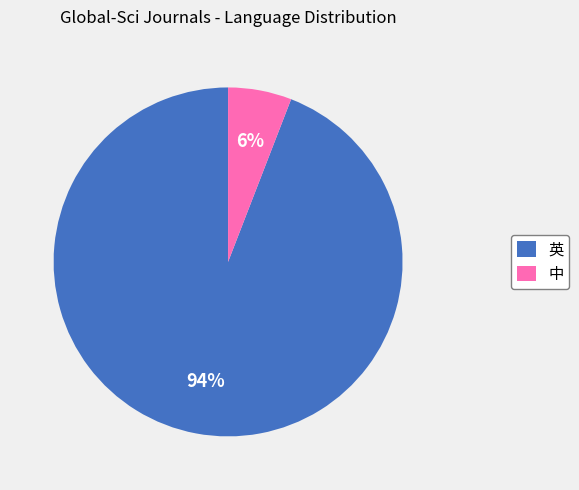

The 中 slice represents 6% of the pie. True or false?

True